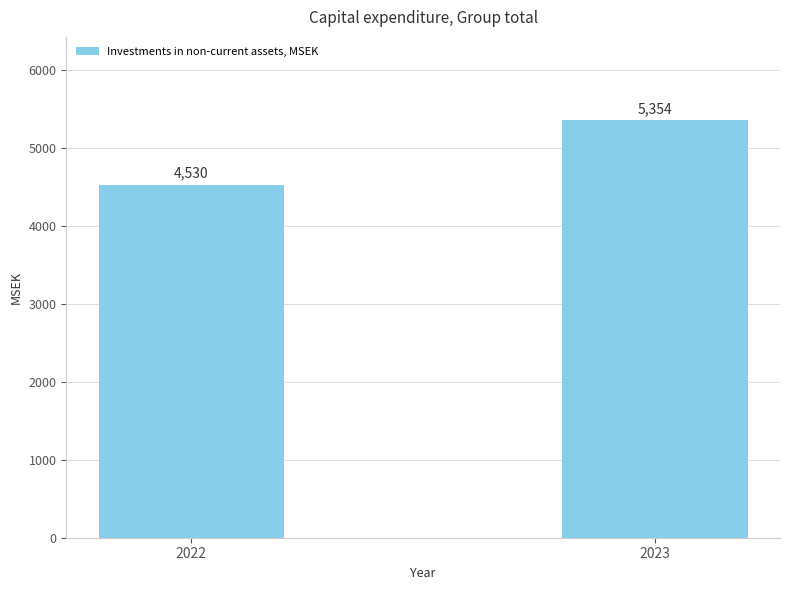

Reading left to right, list all the values displayed in this chart.

4530	5354